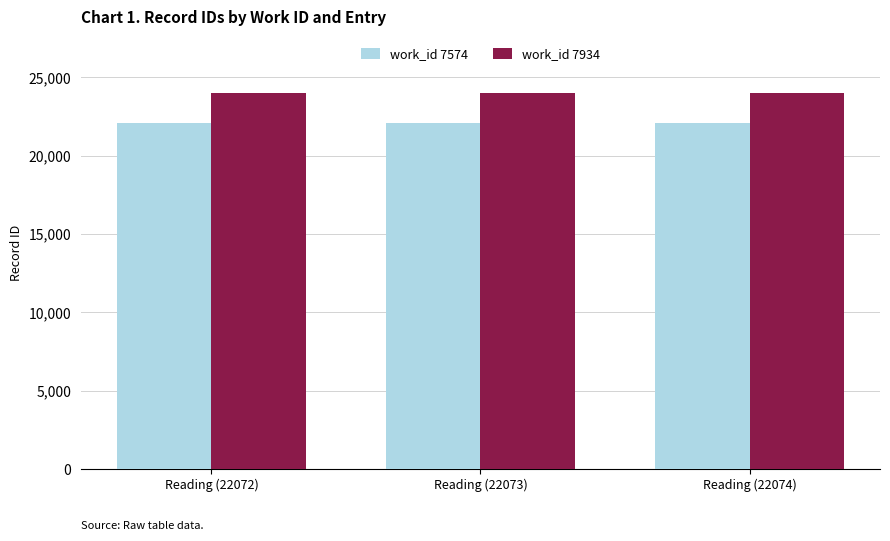

Is the value of work_id 7934 at Reading (22074) greater than the value of work_id 7574 at Reading (22074)?

Yes